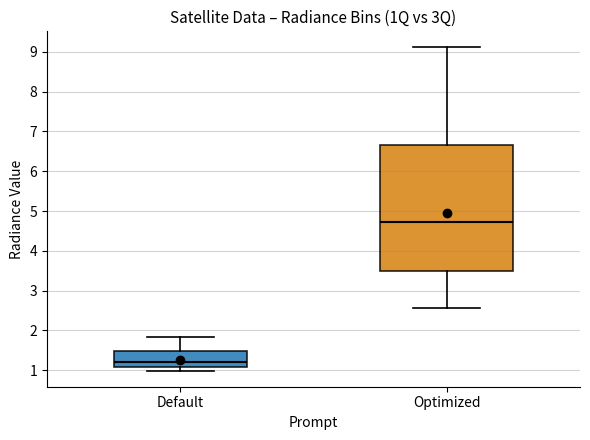

Reading left to right, transcribe this box plot: for each box, give where its median line is, the range the box spans, and where its two whiskers end, as read against the y-axis. The values are not printed on the chart, so give them approximately, as read against the axis.

Default: median 1.2, box 1.1 to 1.5, whiskers 1.0 to 1.8
Optimized: median 4.7, box 3.5 to 6.7, whiskers 2.6 to 9.1